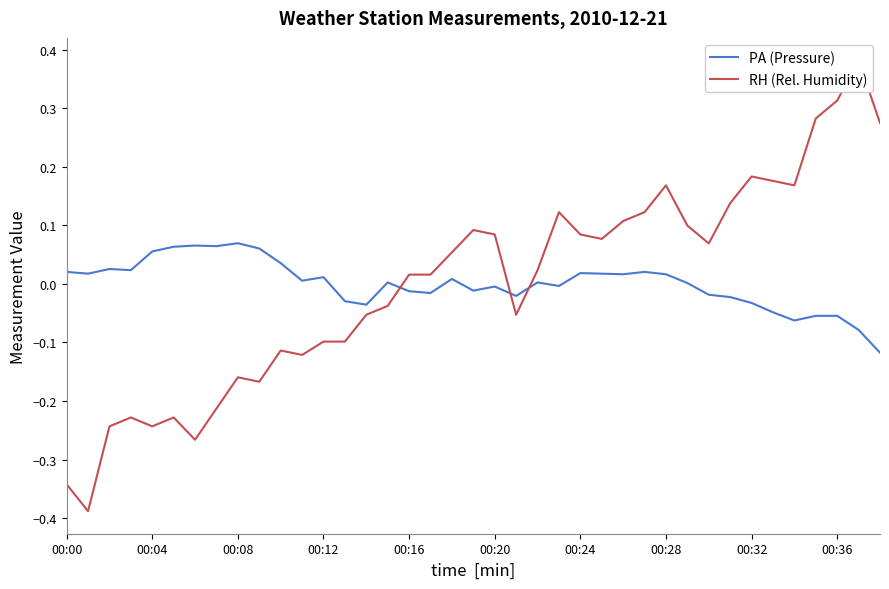

What is the difference between the maximum and minimum values in the PA (Pressure) series?

0.2